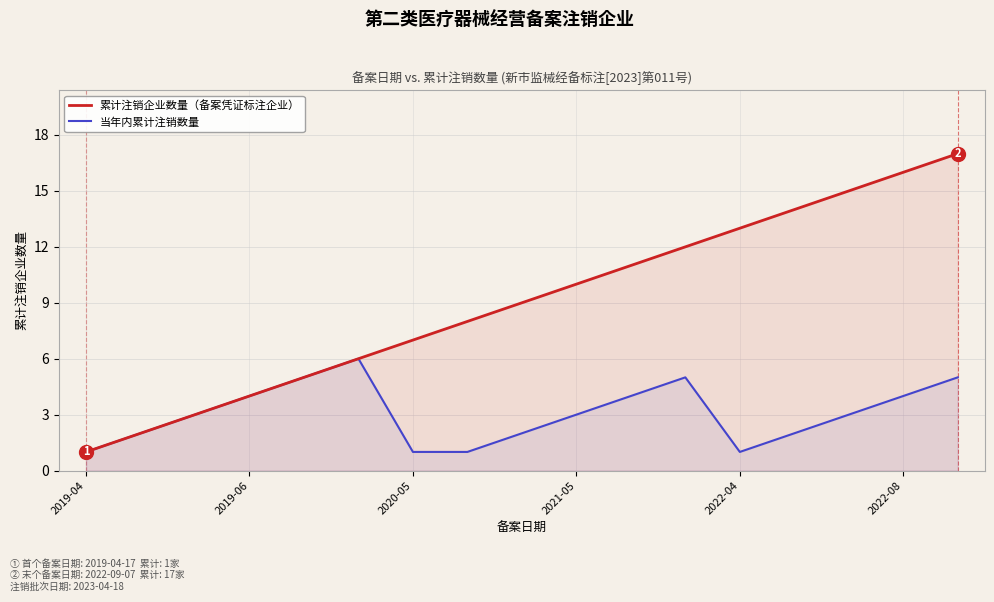

Rank the series by their maximum value, from highest to lowest.

累计注销企业数量（备案凭证标注企业）, 当年内累计注销数量